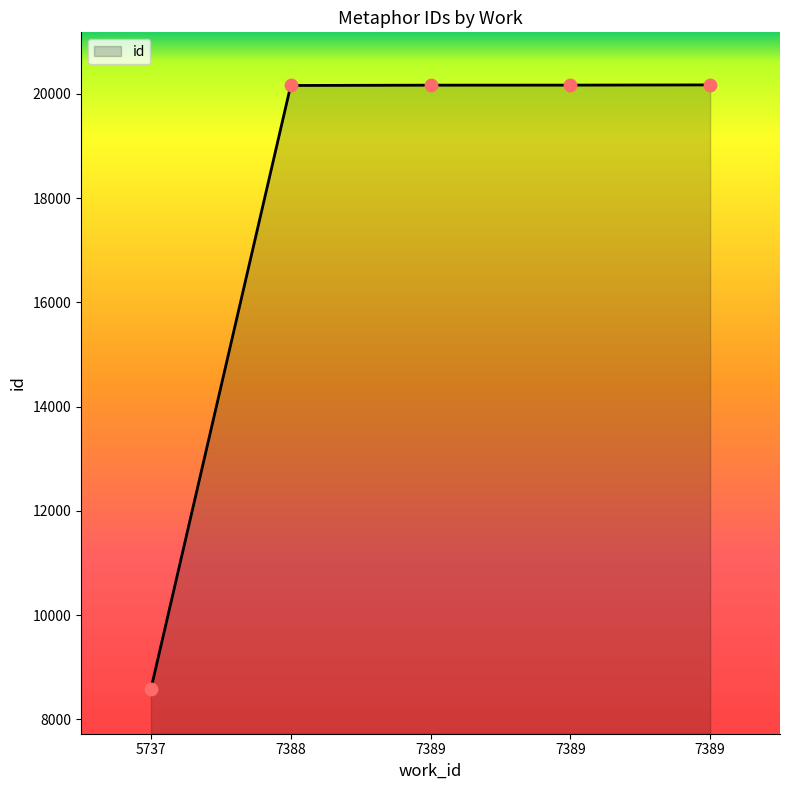

What is the change in value from 7389 to 7389?

+4